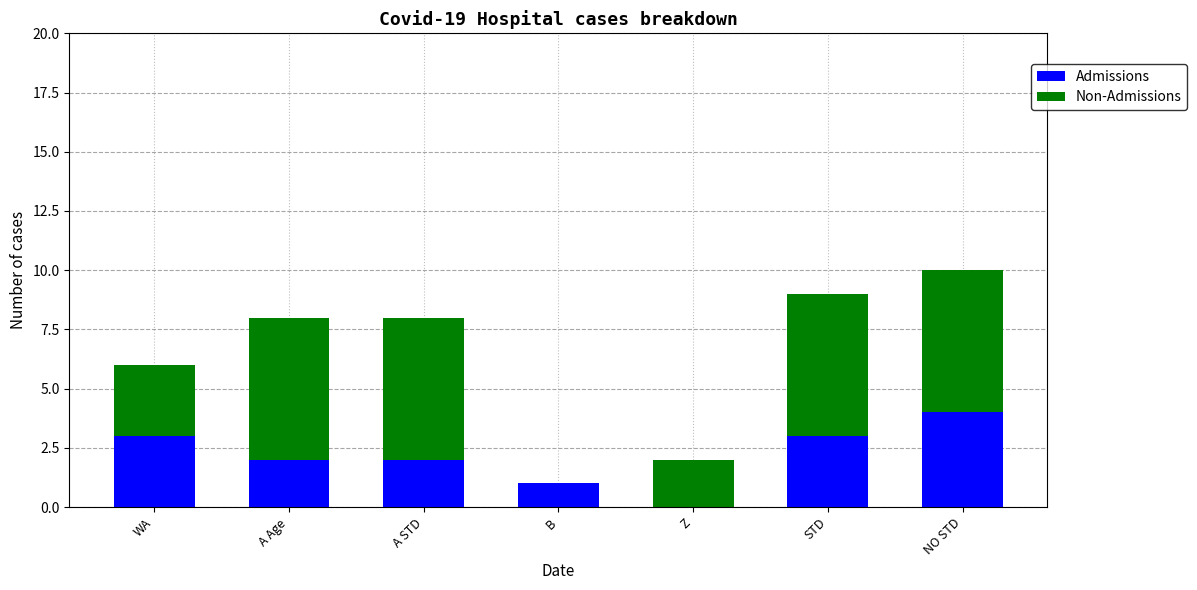

What is the total value across all series at A STD?

8